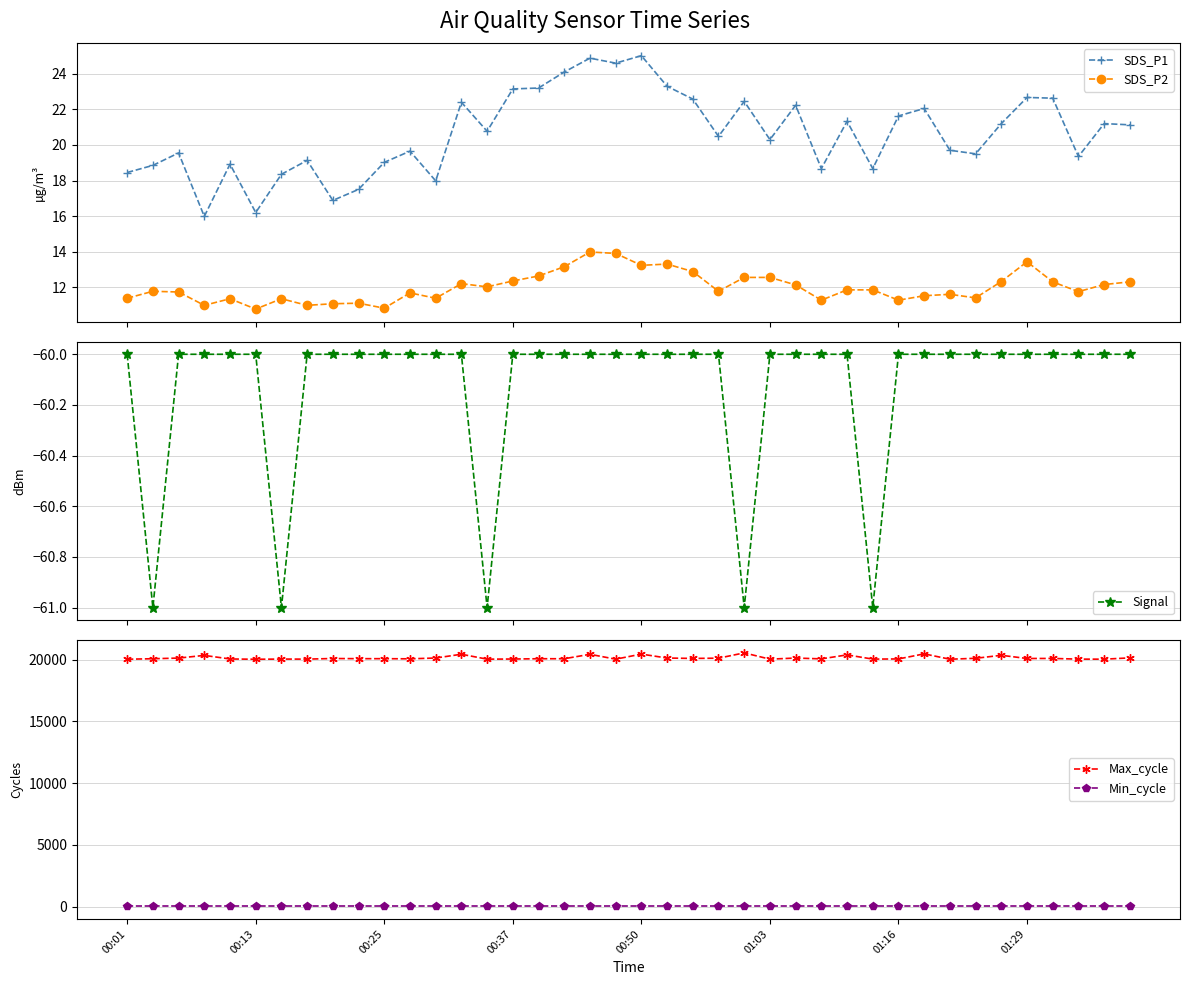

True or false: SDS_P1 and SDS_P2 intersect in this chart.

False